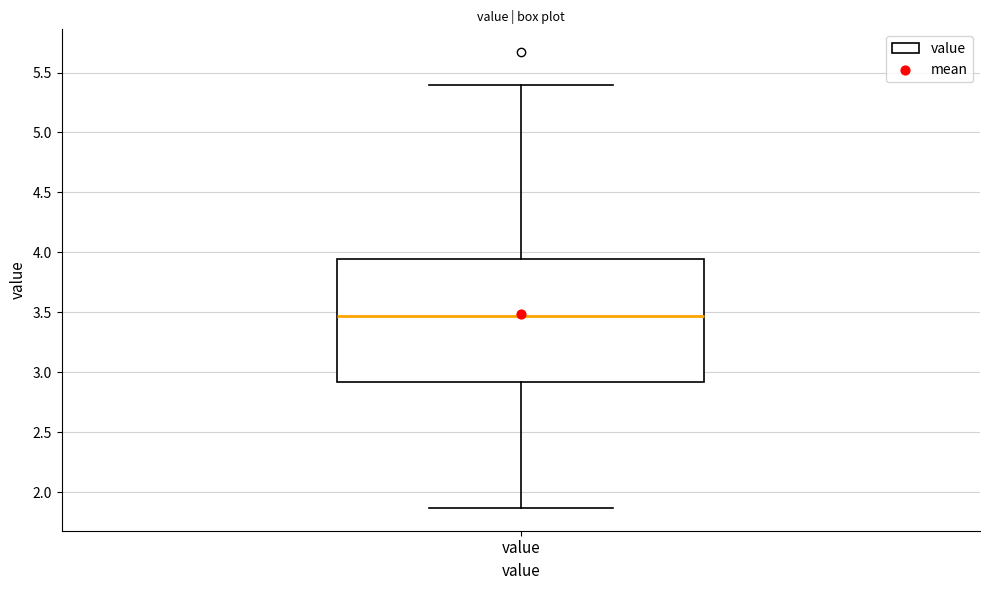

Where does the median line of the box for value sit on the y-axis? The values are not printed on the chart, so give them approximately, as read against the axis.

3.45